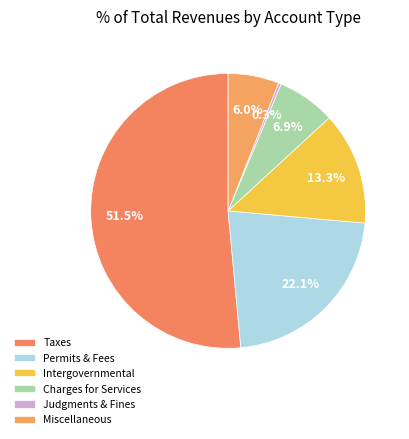

How many segments does this pie chart have?

6